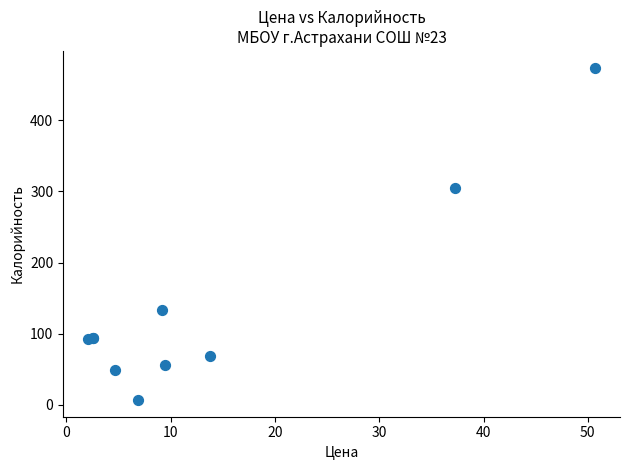

What Y value in the scatter plot is closest to 240?

305.3